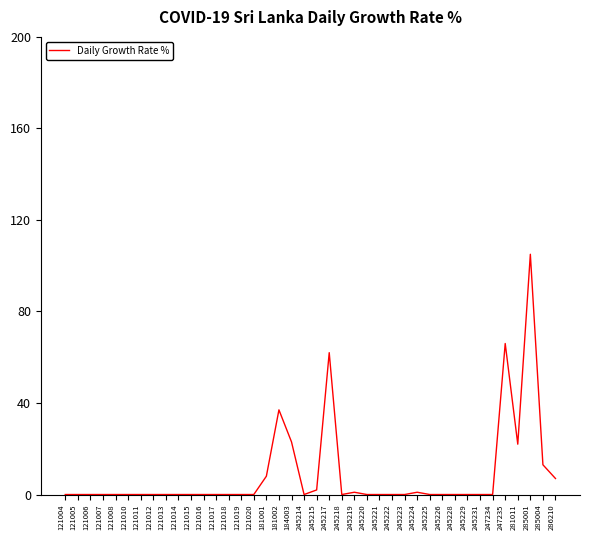

Which label corresponds to the largest value in the chart?

285001